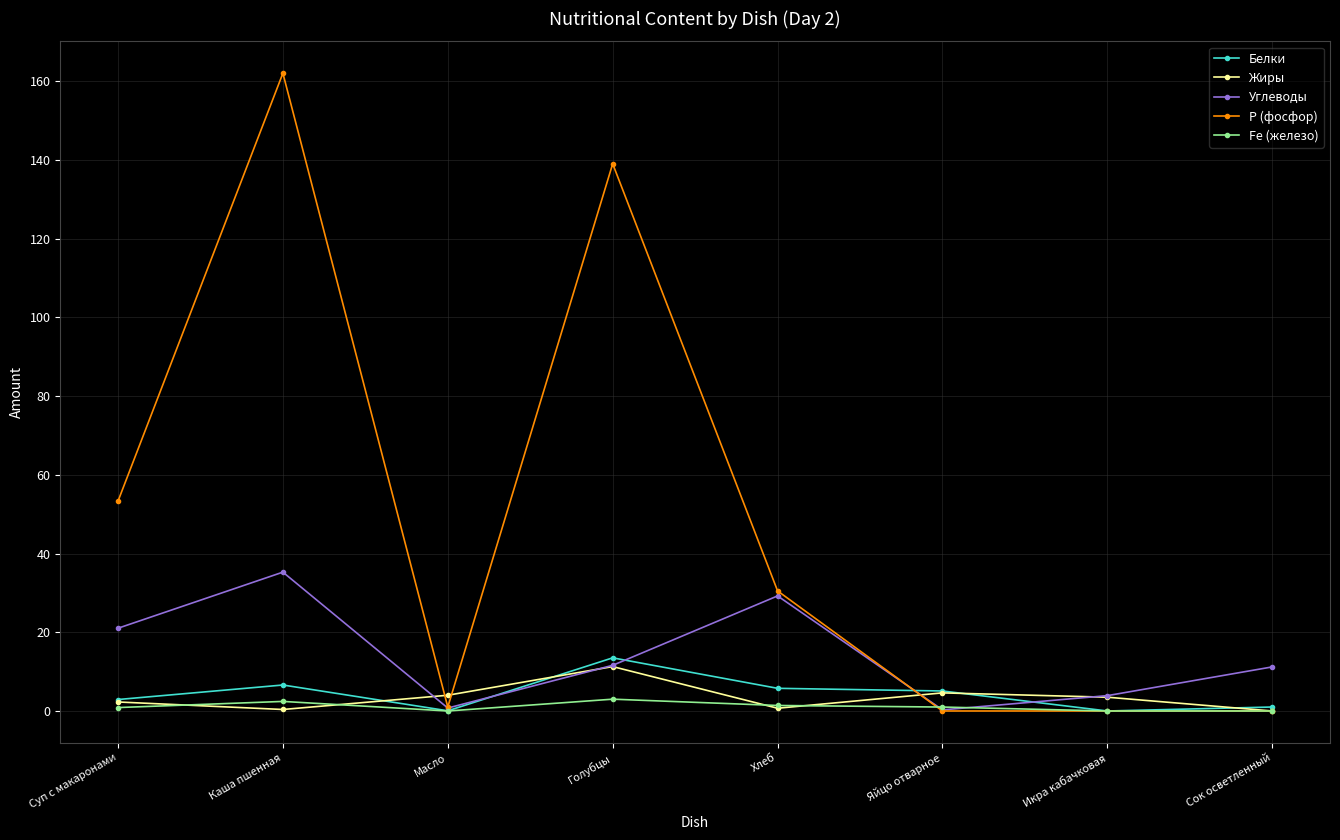

How many data points does each series have?

8